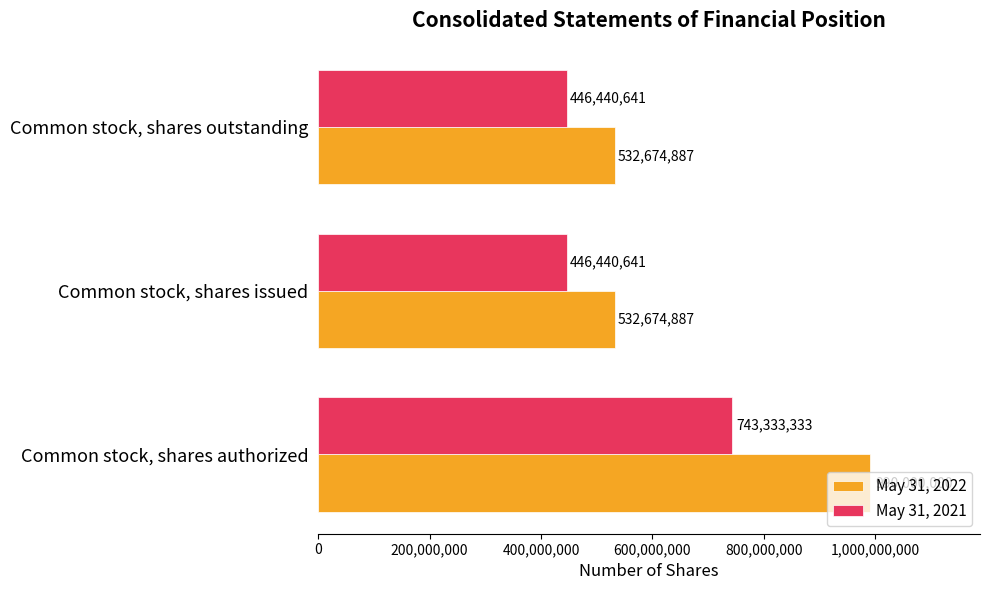

List the series in order of their overall mean, lowest first.

May 31, 2021, May 31, 2022